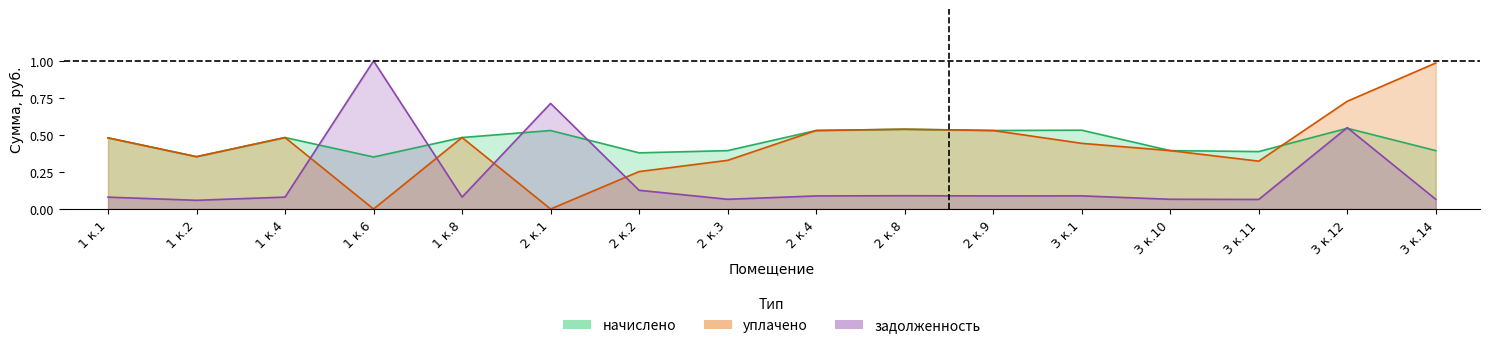

What is the difference between the уплачено values at 2 к.4 and 1 к.6?

0.5